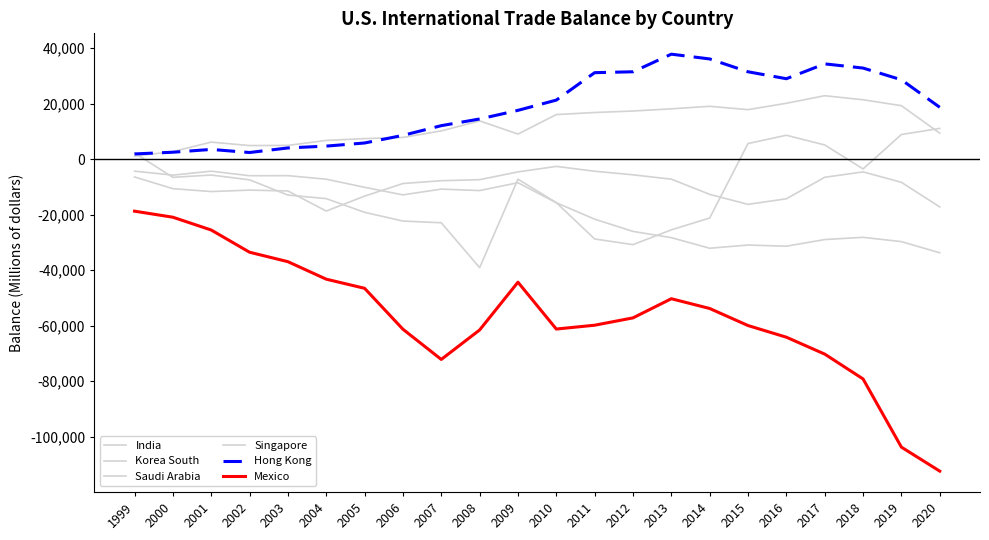

Rank the categories by Singapore value from highest to lowest.

2017, 2018, 2016, 2019, 2014, 2013, 2015, 2012, 2011, 2010, 2008, 2007, 2020, 2009, 2006, 2005, 2004, 2001, 2003, 2002, 2000, 1999